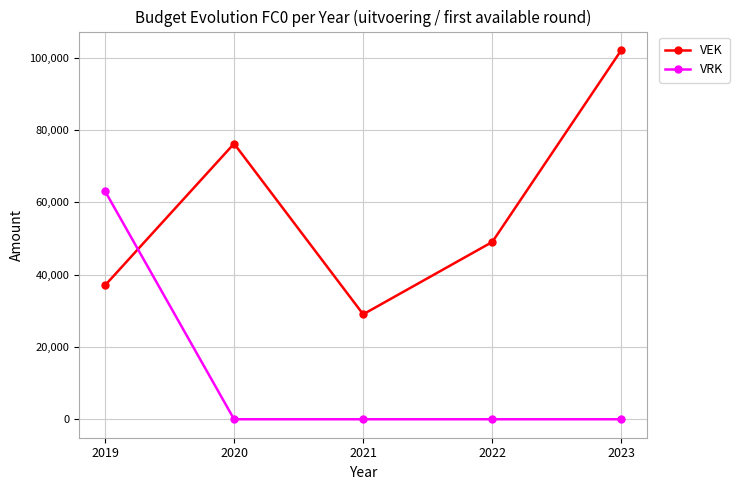

Which series has the widest spread of values?

VEK